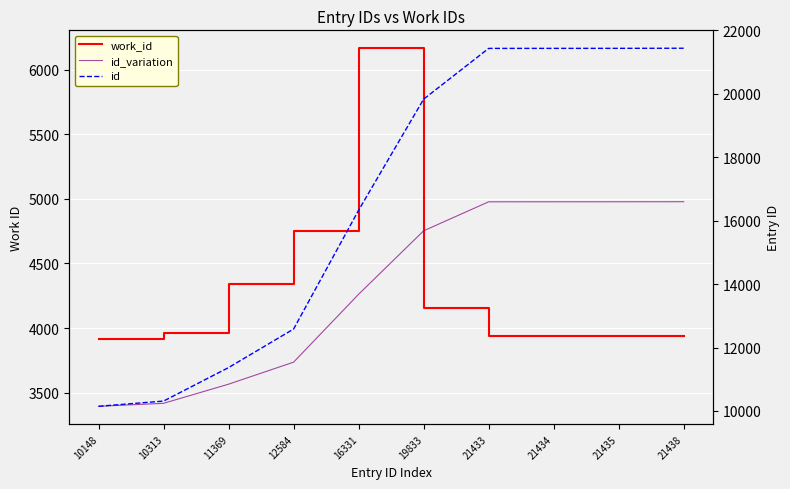

Where is work_id nearest to the value 5040?

12584